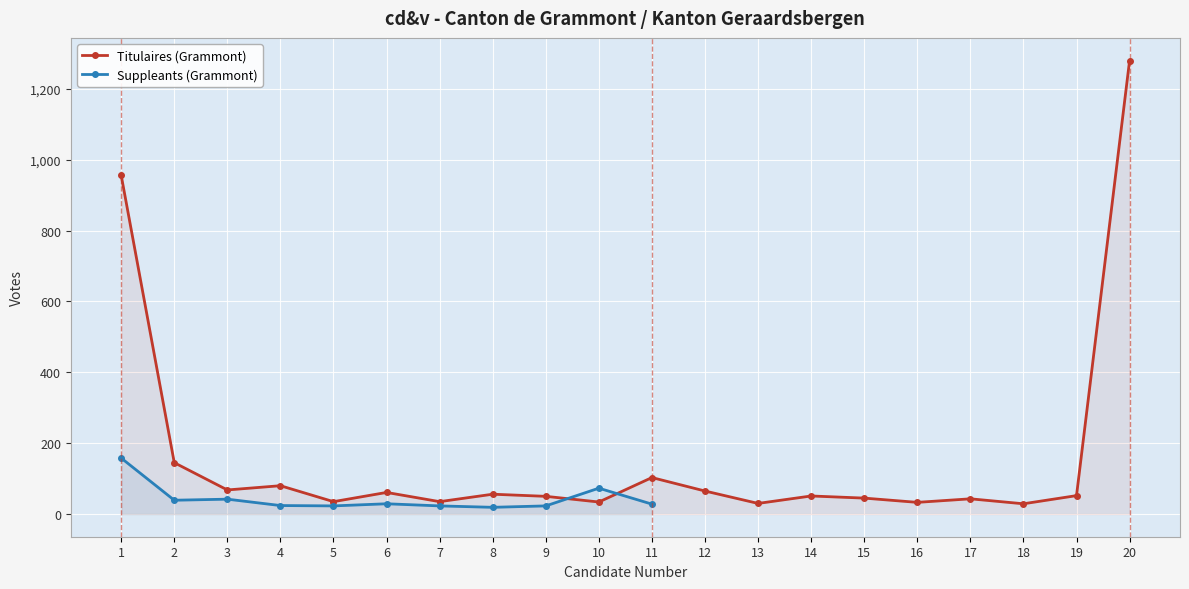

What is the minimum value for Titulaires (Grammont)?

29